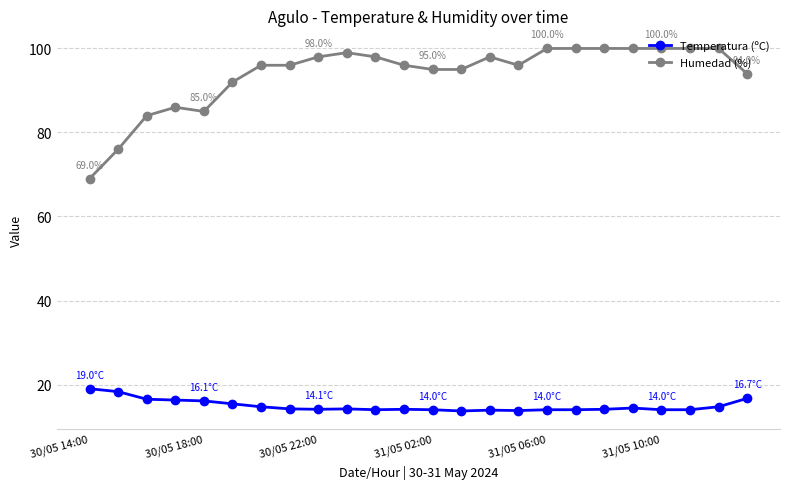

What are all the series names shown in the legend?

Temperatura (ºC), Humedad (%)